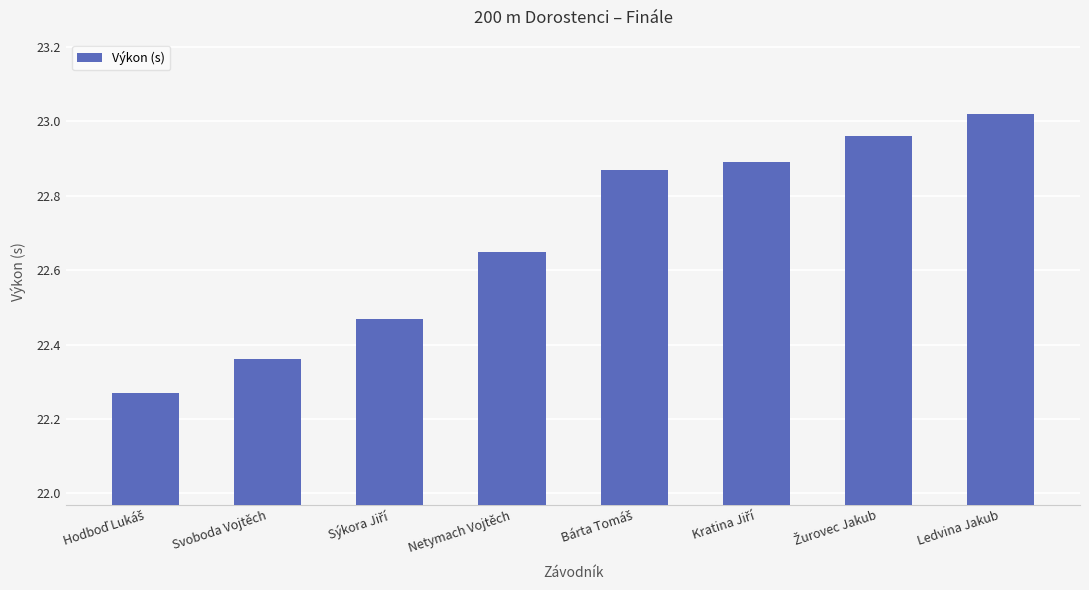

What is the average value?

22.7